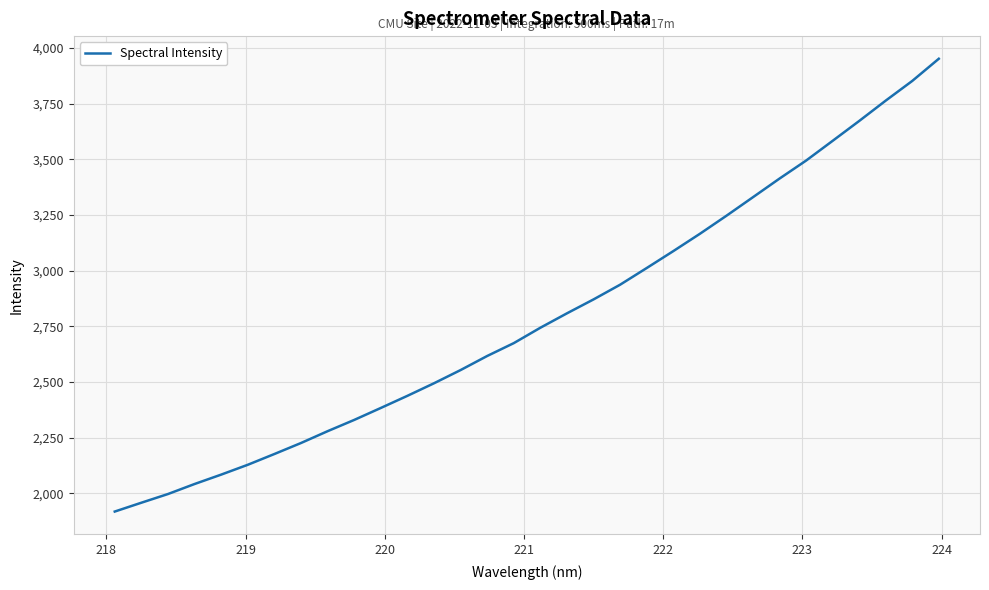

What is the maximum value shown in the chart?

3951.2